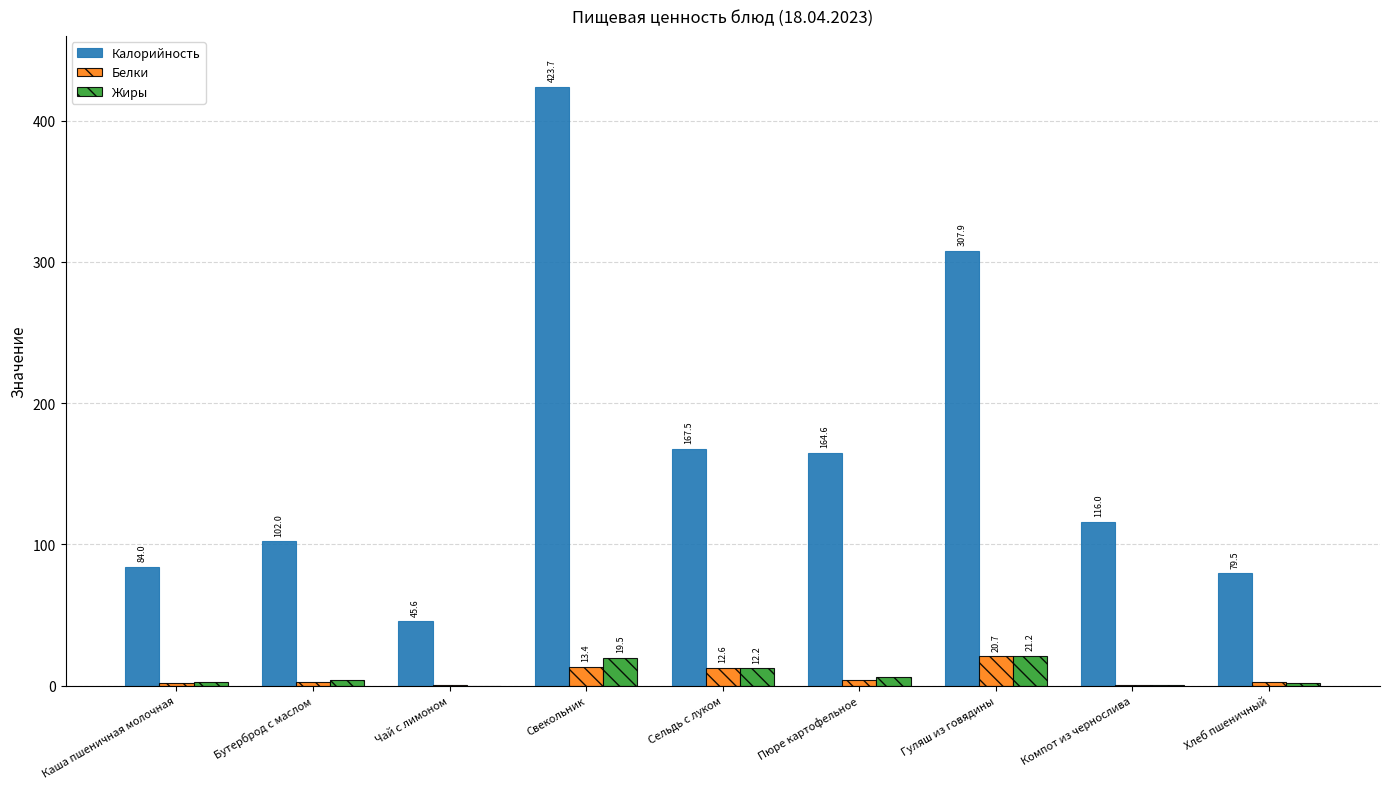

What value does the Жиры series have at Пюре картофельное?

6.3